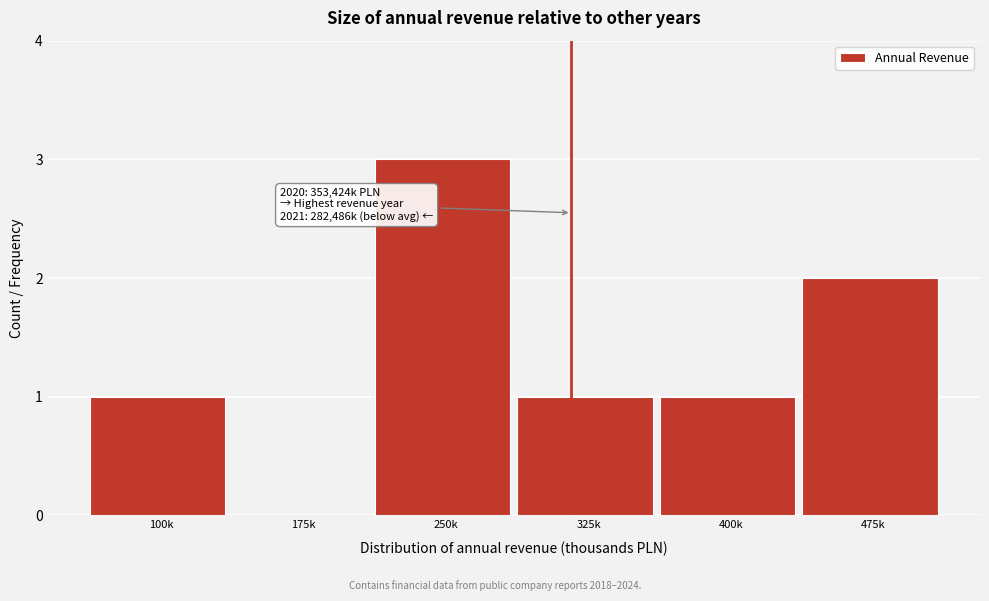

Reading left to right, extract all data points from this chart.

100k=1	175k=0	250k=3	325k=1	400k=1	475k=2